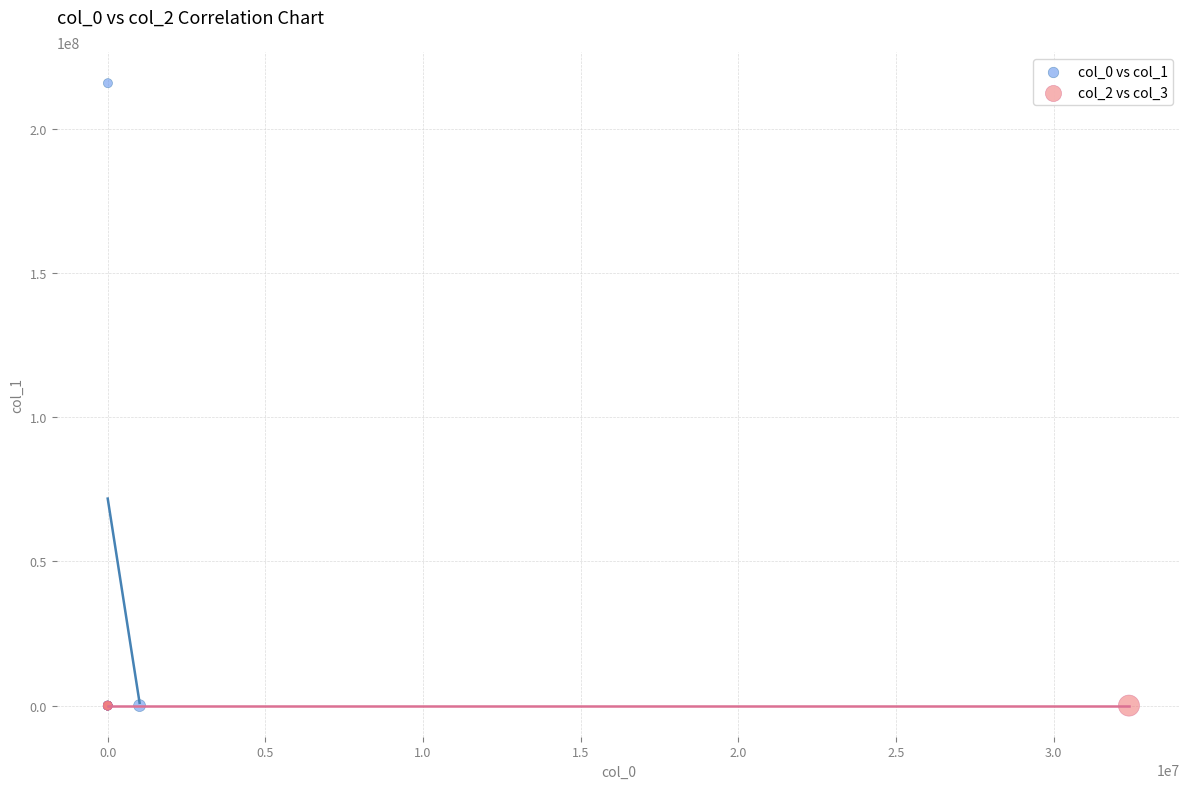

Which series contains the highest Y value?

col_0 vs col_1